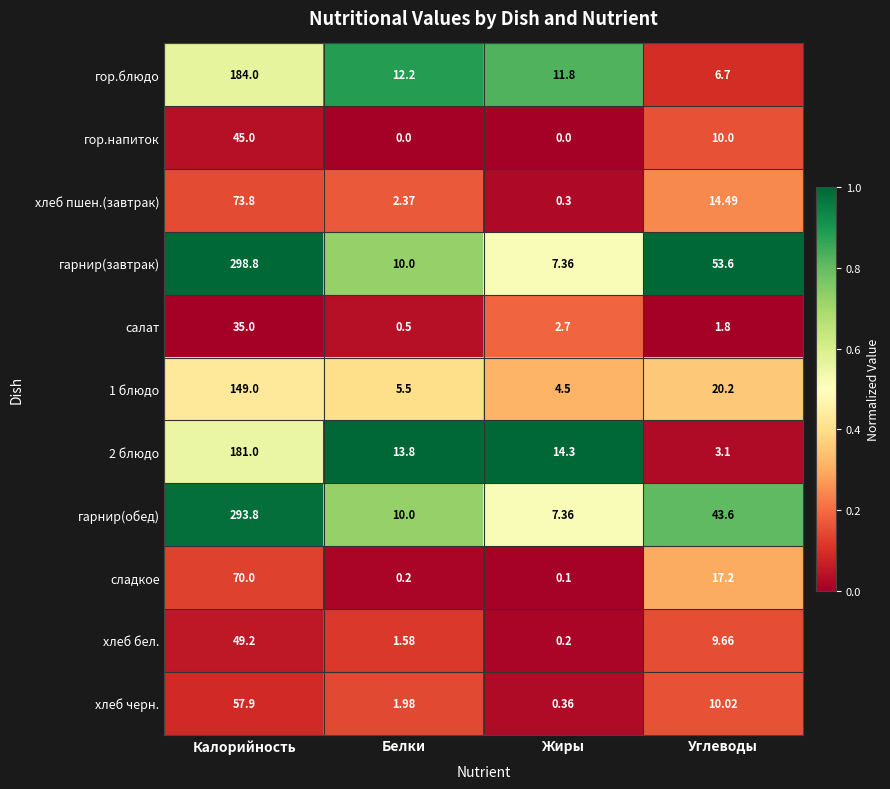

Which series changed the most between Белки and Углеводы?

гарнир(завтрак)